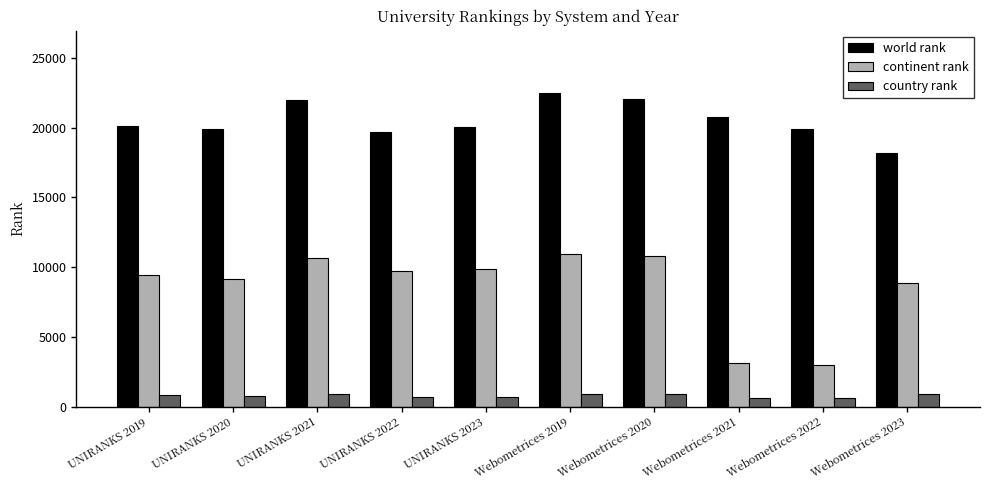

The value of country rank at UNIRANKS 2021 is 922. True or false?

True